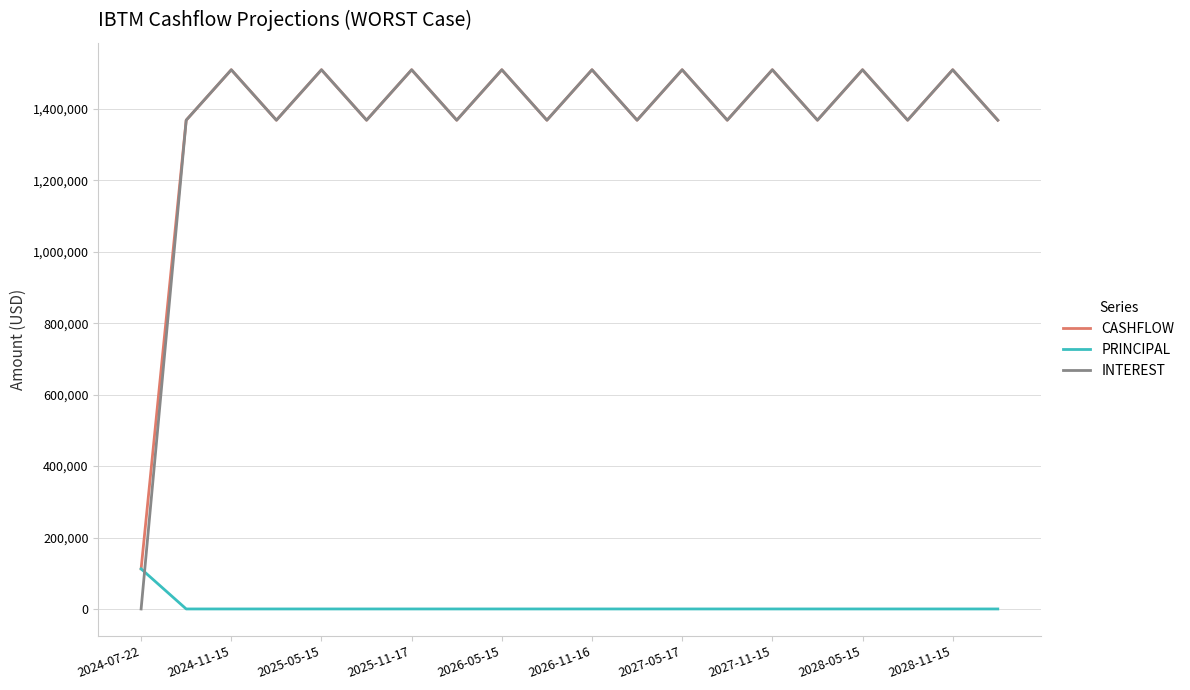

Which series has the largest range (max minus min)?

INTEREST